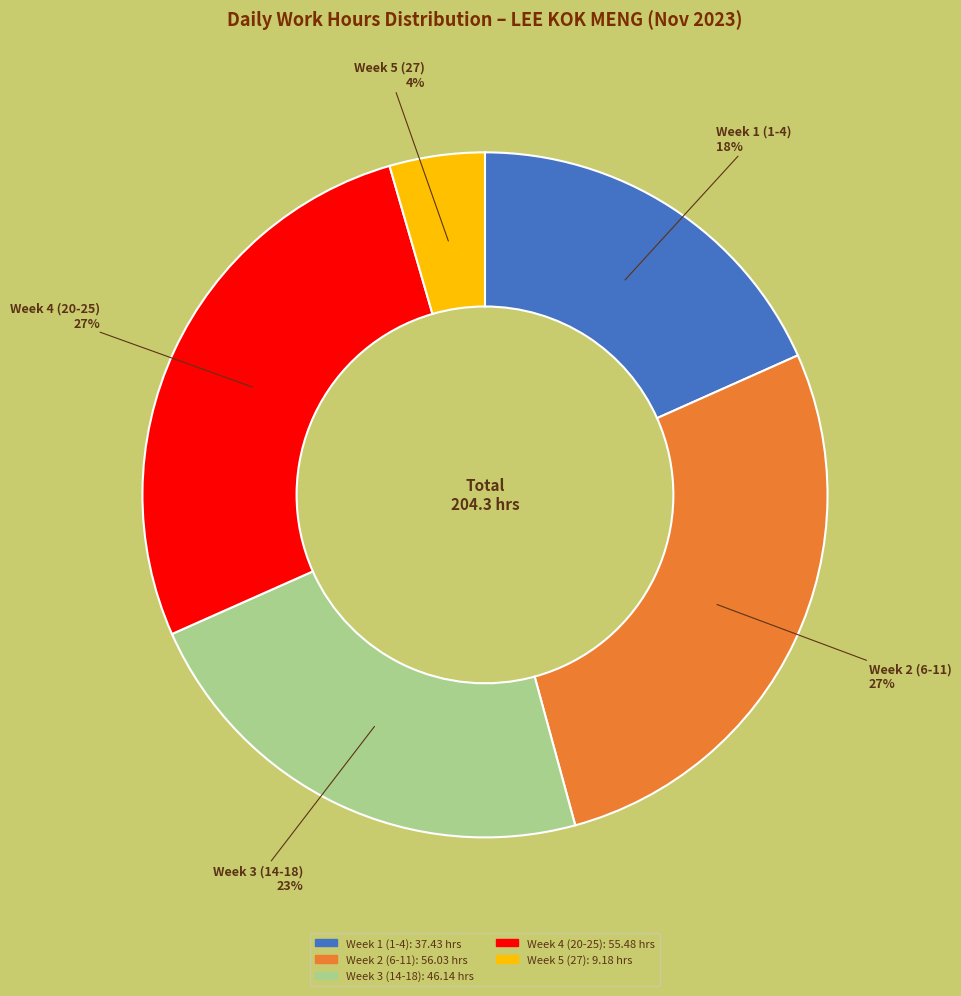

Is there a majority slice in this chart?

No